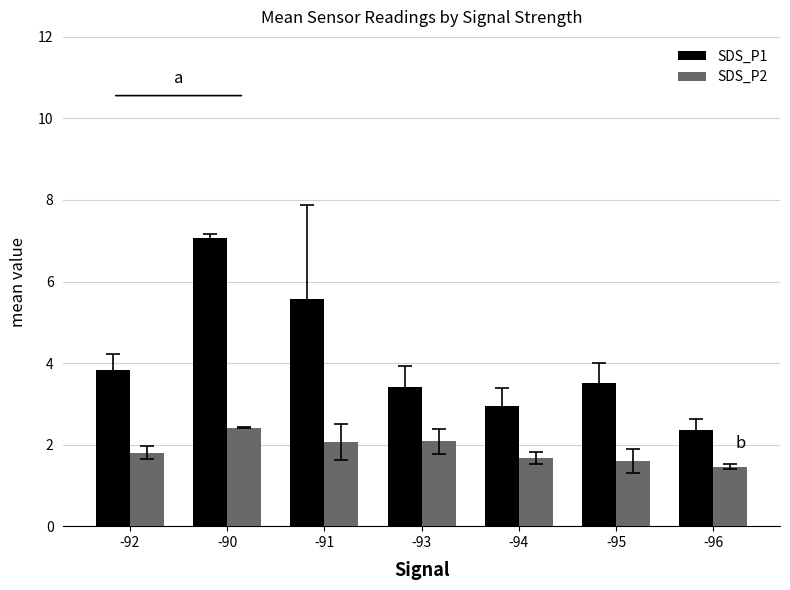

Count the number of categories in the chart.

7